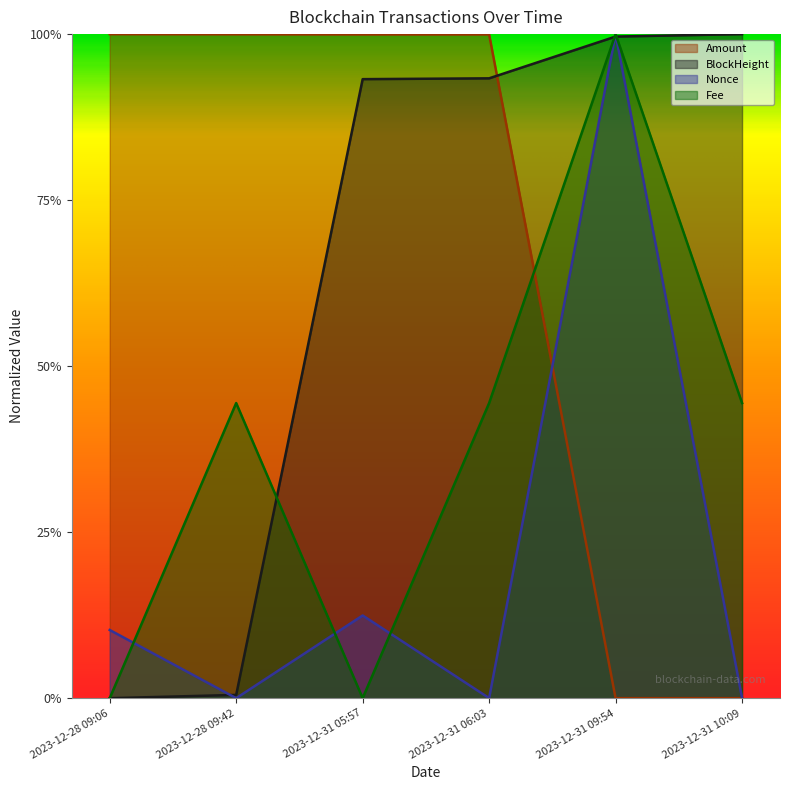

What is the value of the Fee point at the 5th from the left?

1.0